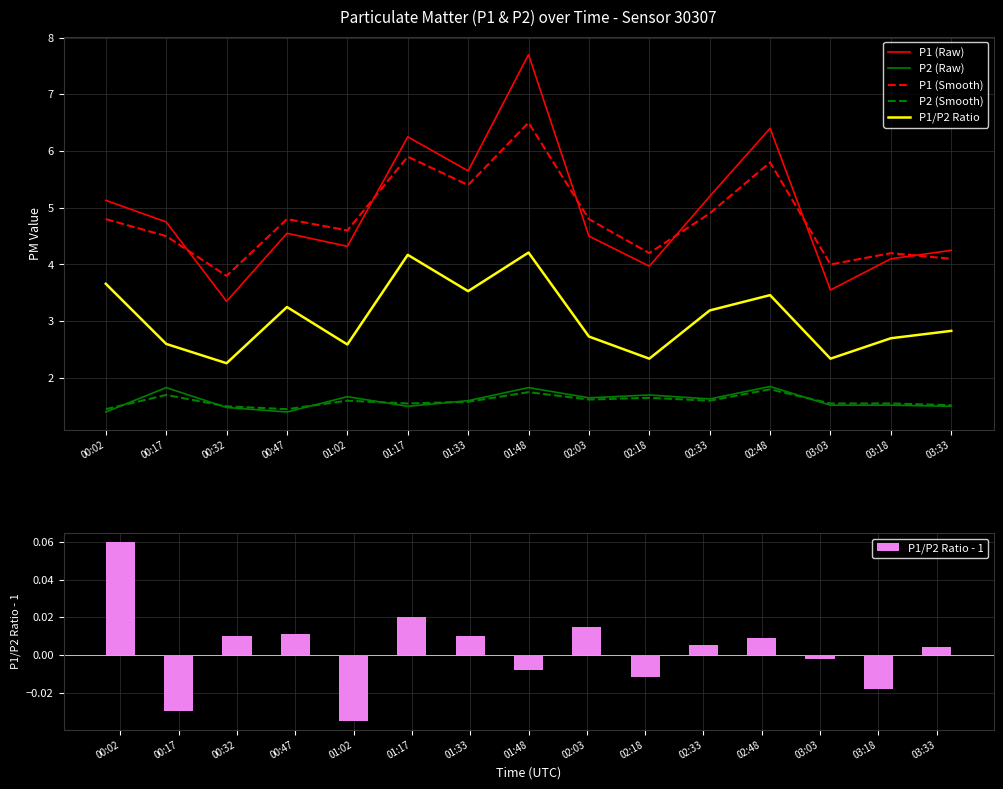

What is the label of the 5th bar from the right?

02:33